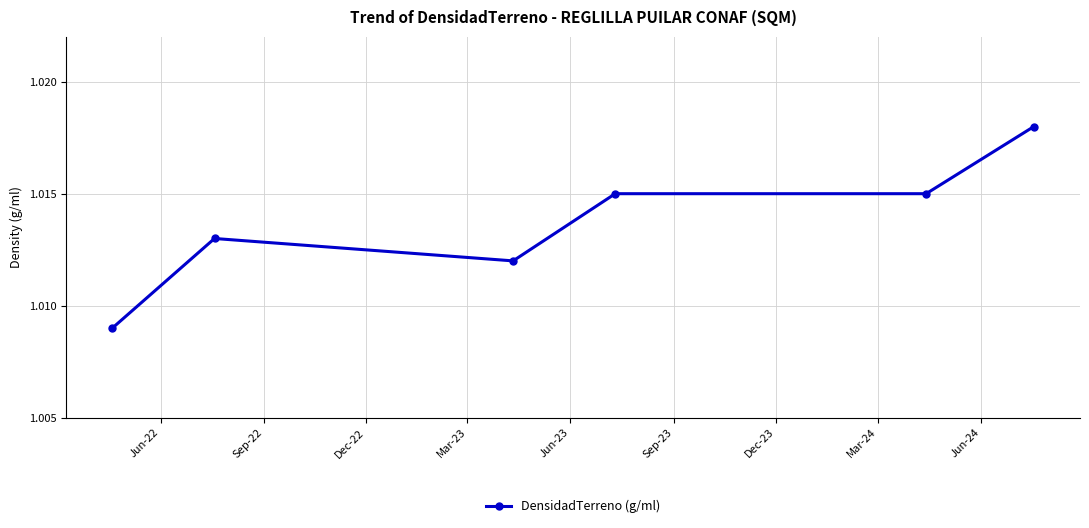

True or false: the data has more than 0 interior local peaks.

True